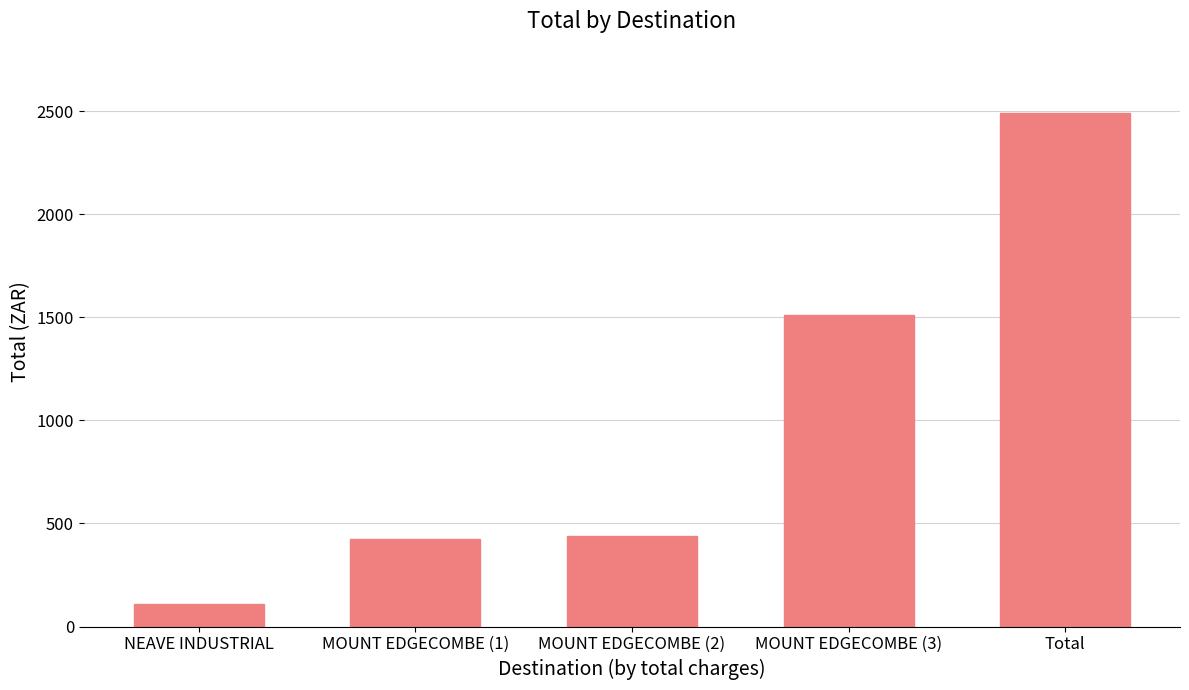

Is it true that the value at MOUNT EDGECOMBE (2) is 439.6?

True